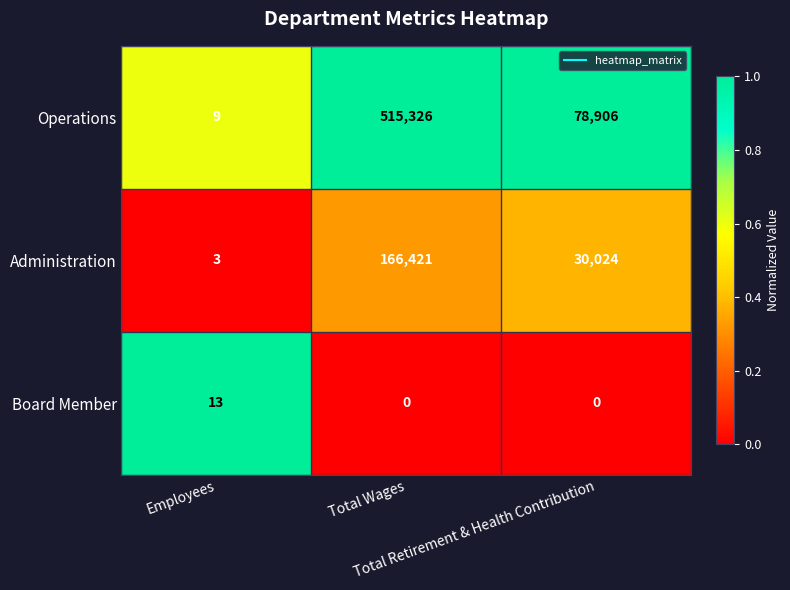

What is the difference between the maximum and minimum values in the Operations series?

515317